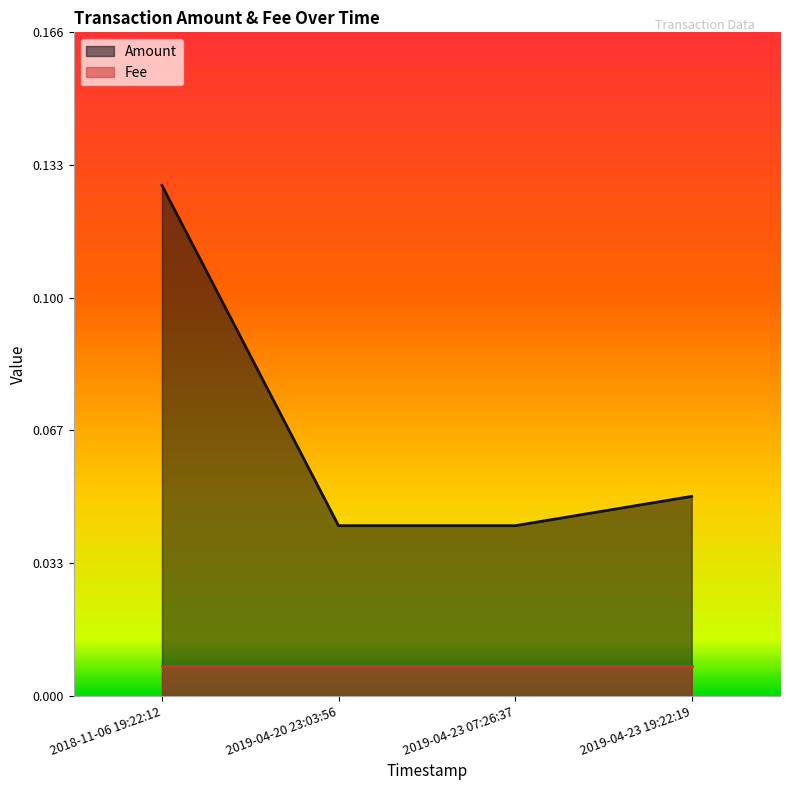

The chart shows a value of 0.0 at 2019-04-23 07:26:37. True or false?

True